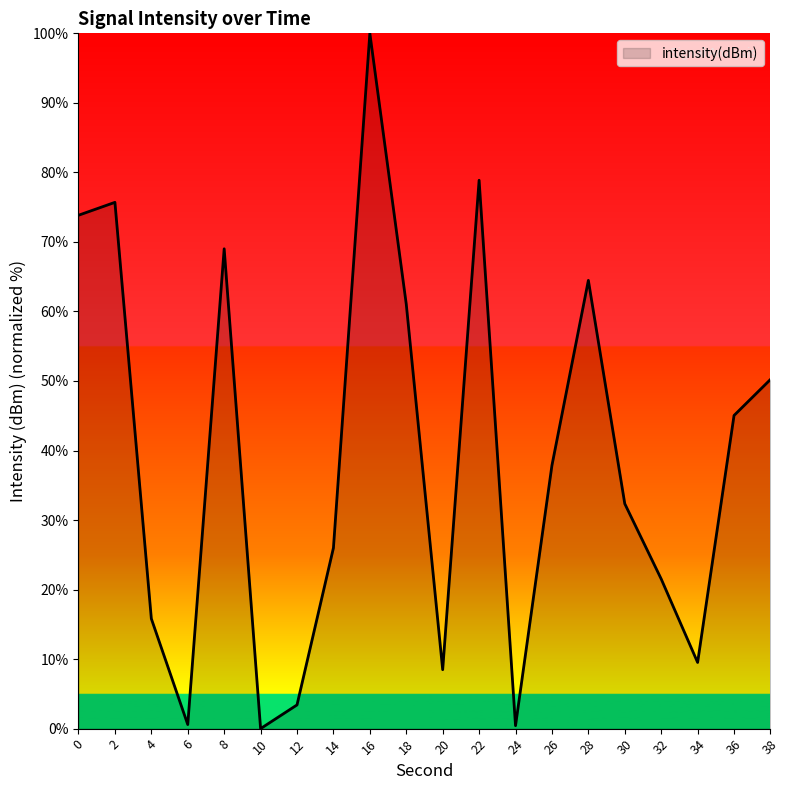

What is the greatest value displayed?

100.0